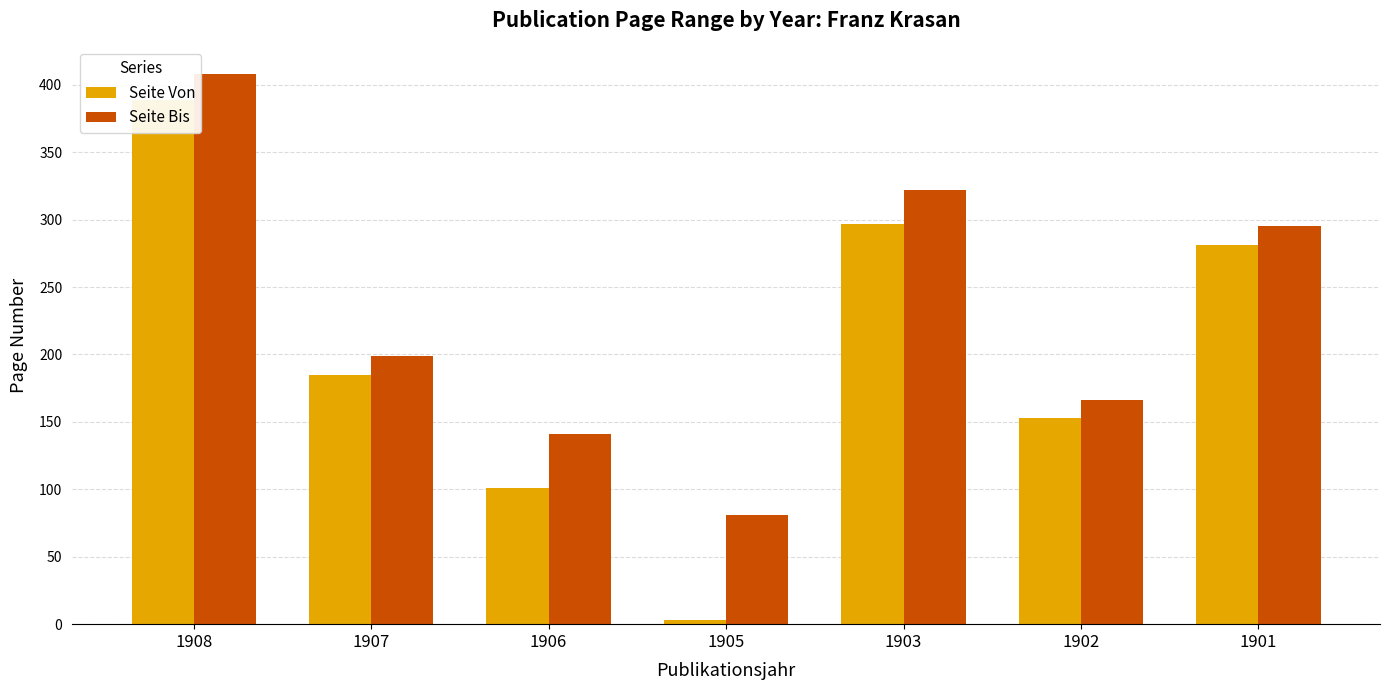

Reading left to right, transcribe all the data shown in this chart.

Seite Von: 1908=389	1907=185	1906=101	1905=3	1903=297	1902=153	1901=281
Seite Bis: 1908=408	1907=199	1906=141	1905=81	1903=322	1902=166	1901=295